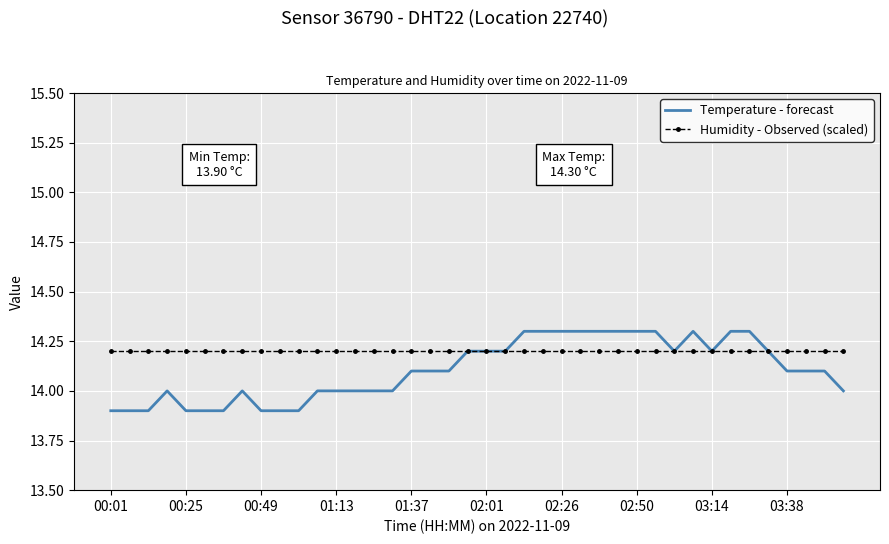

What is the average value of the Temperature - forecast series?

14.1